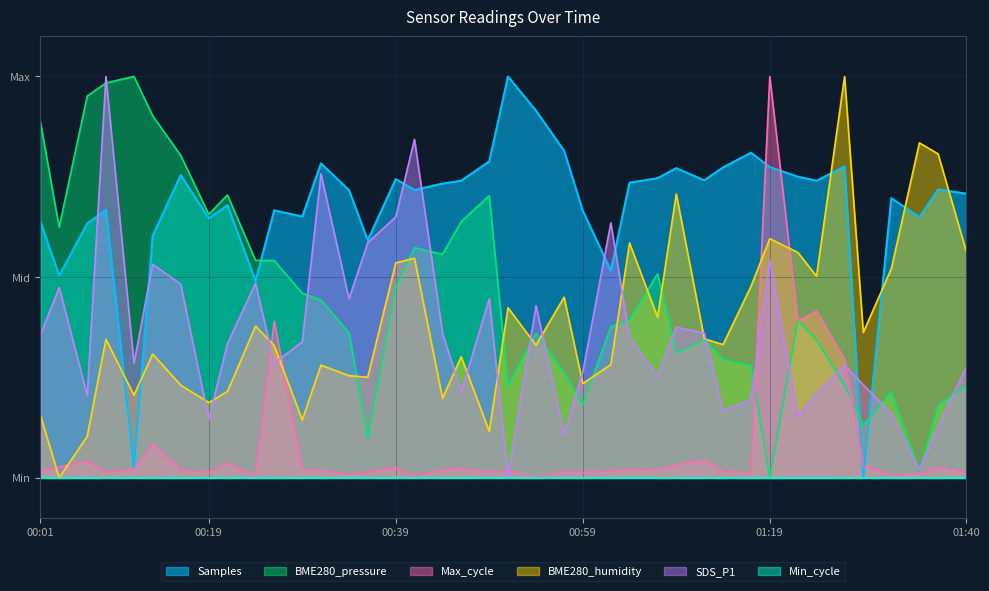

What is the difference between the Samples values at 2024/01/10 01:02 and 2024/01/10 01:04?

0.2